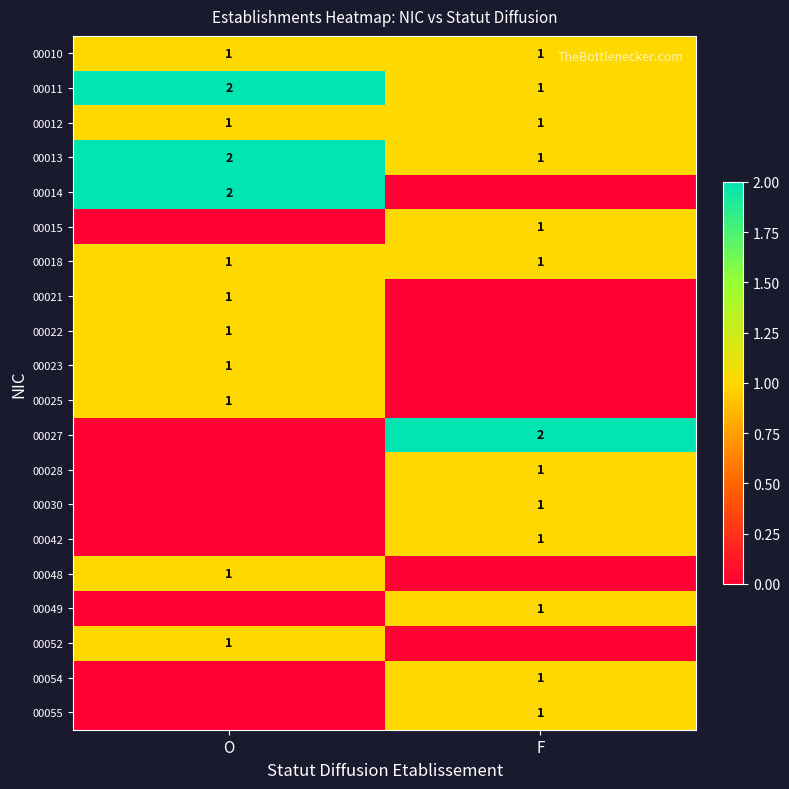

True or false: 00012 has a value of 1 at O.

True